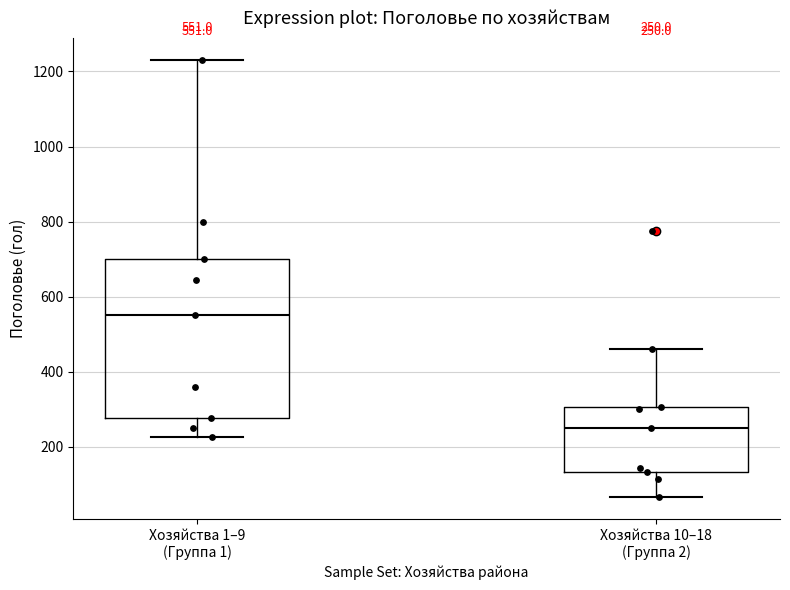

Which box's median line is the highest?

Хозяйства 1–9 (Группа 1)